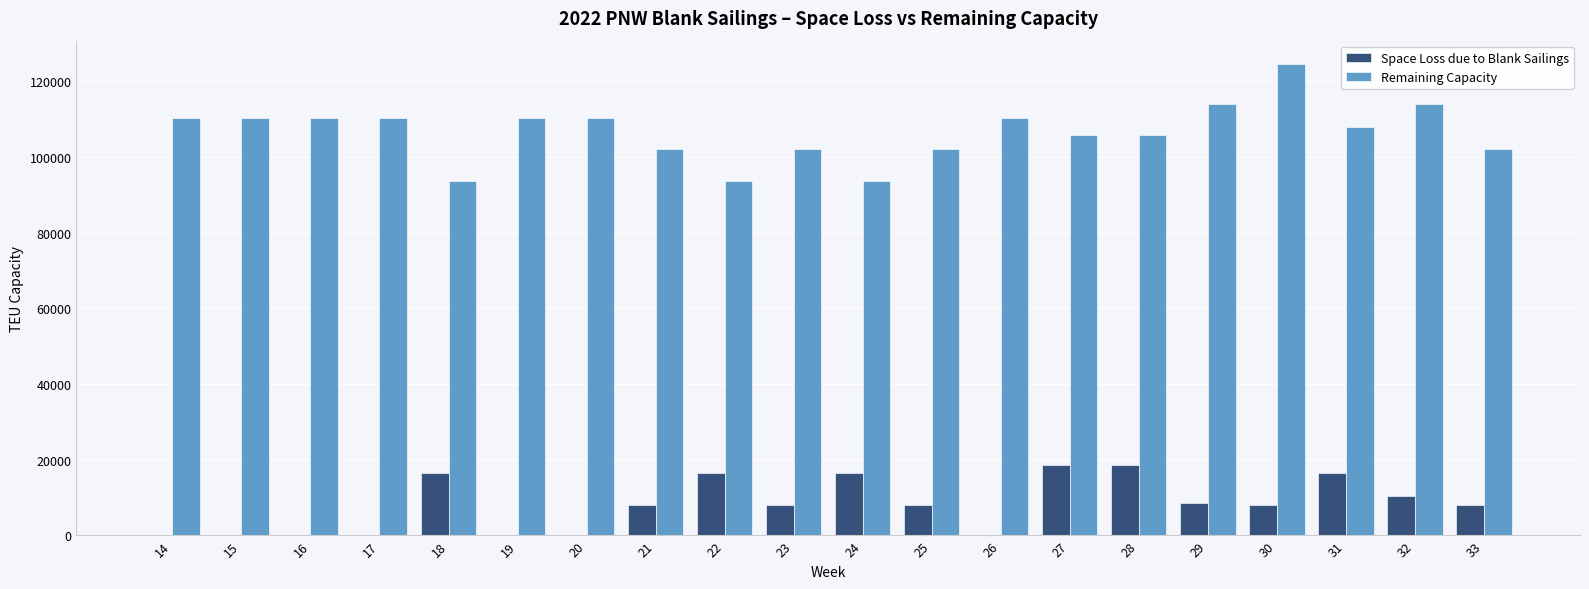

What is the difference between the Remaining Capacity values at 21 and 30?

22373